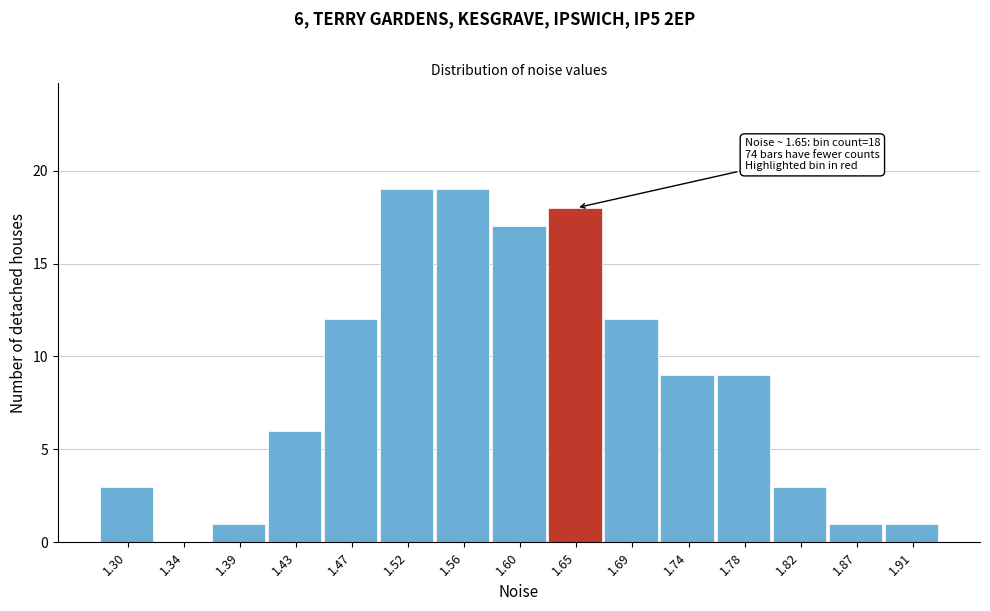

Reading left to right, what are all the values shown in this chart?

1.30=3	1.34=0	1.39=1	1.43=6	1.47=12	1.52=19	1.56=19	1.60=17	1.65=18	1.69=12	1.74=9	1.78=9	1.82=3	1.87=1	1.91=1